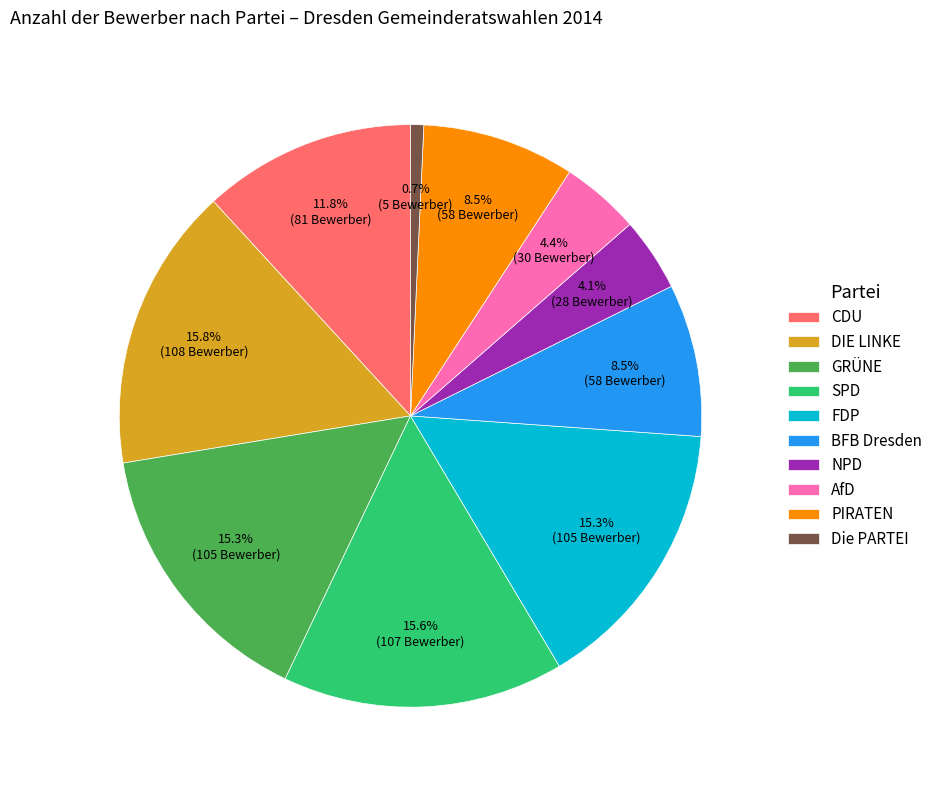

Which has a higher value, PIRATEN or GRÜNE?

GRÜNE